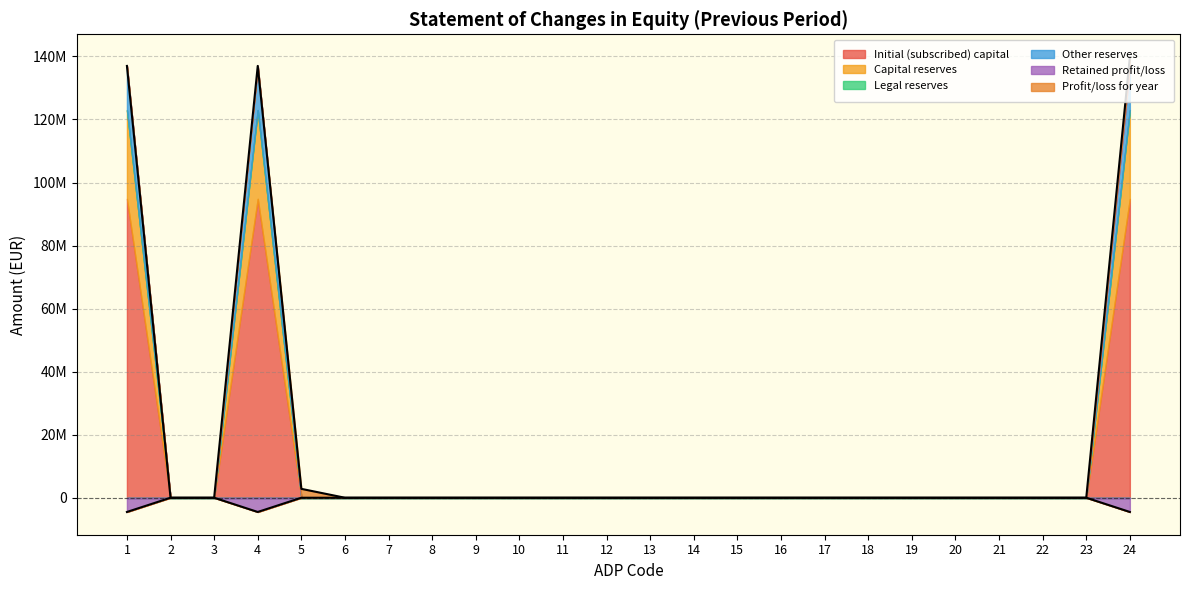

What is the average value of the Initial (subscribed) capital series?

11853477